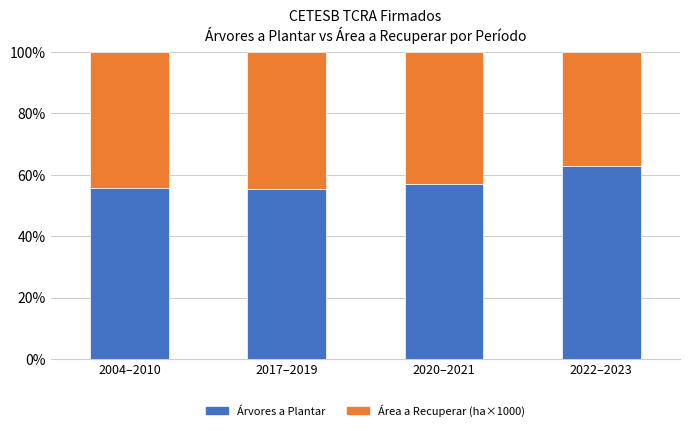

What is the lowest value of the Árvores a Plantar series?

55.3